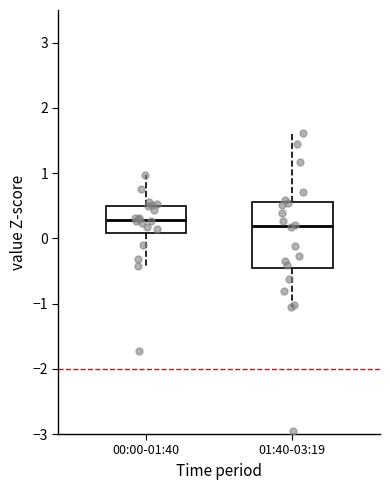

Where is the lower edge of the box for 01:40-03:19 on the y-axis? The values are not printed on the chart, so give them approximately, as read against the axis.

-0.5